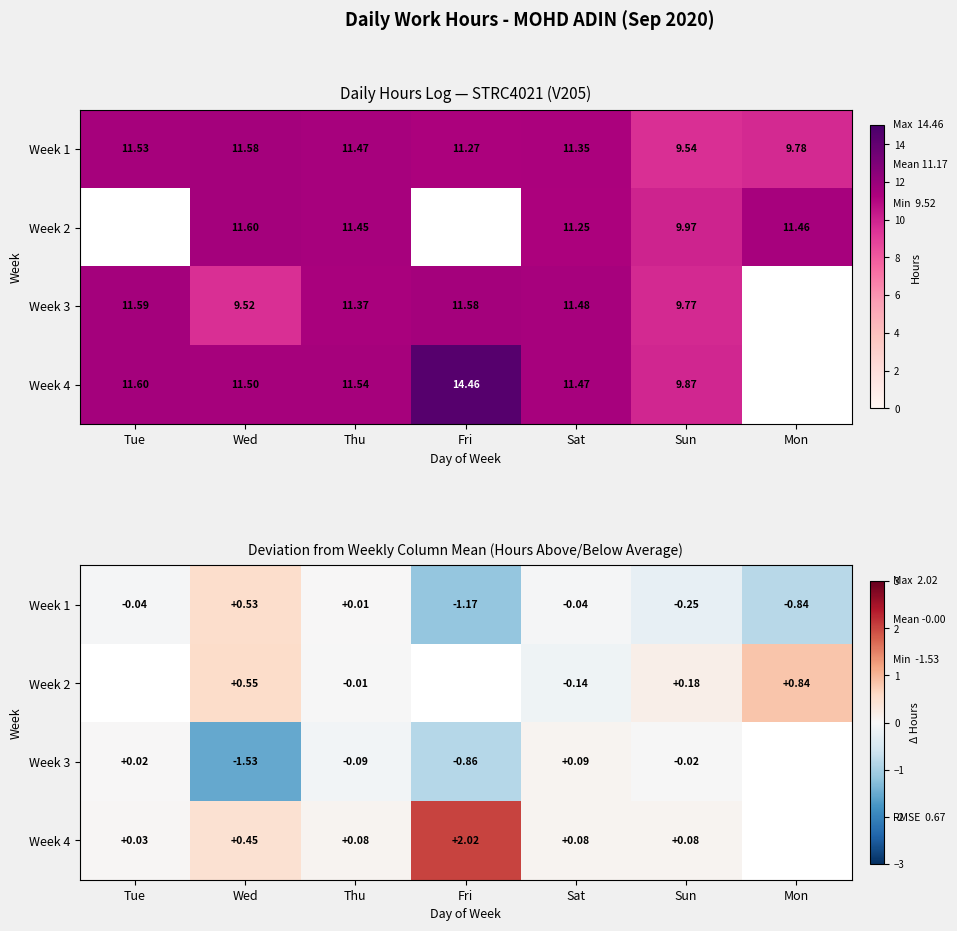

What is the spread (max minus min) of values at Tue?

0.1